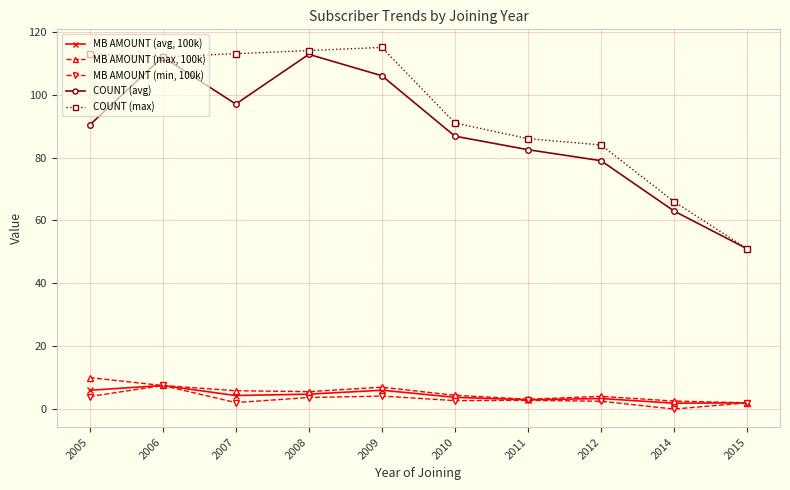

True or false: COUNT (max) has more than 0 interior local peaks.

True